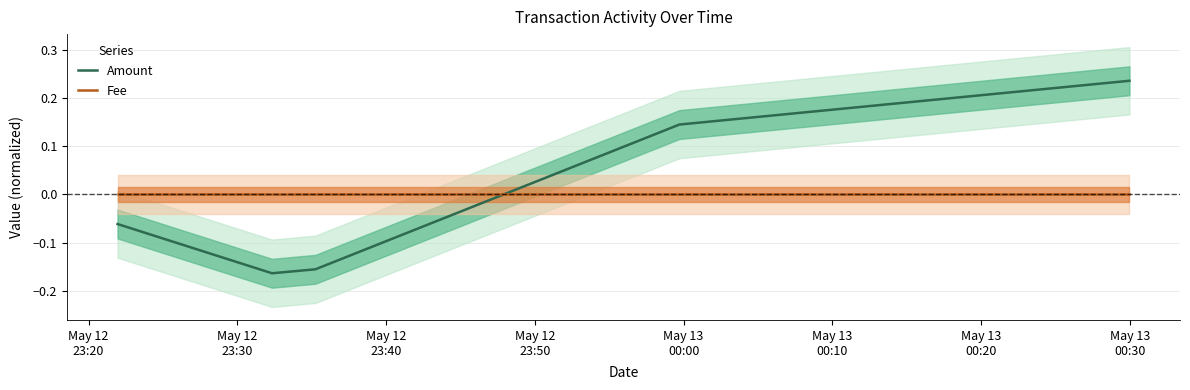

True or false: Fee and Amount intersect in this chart.

True